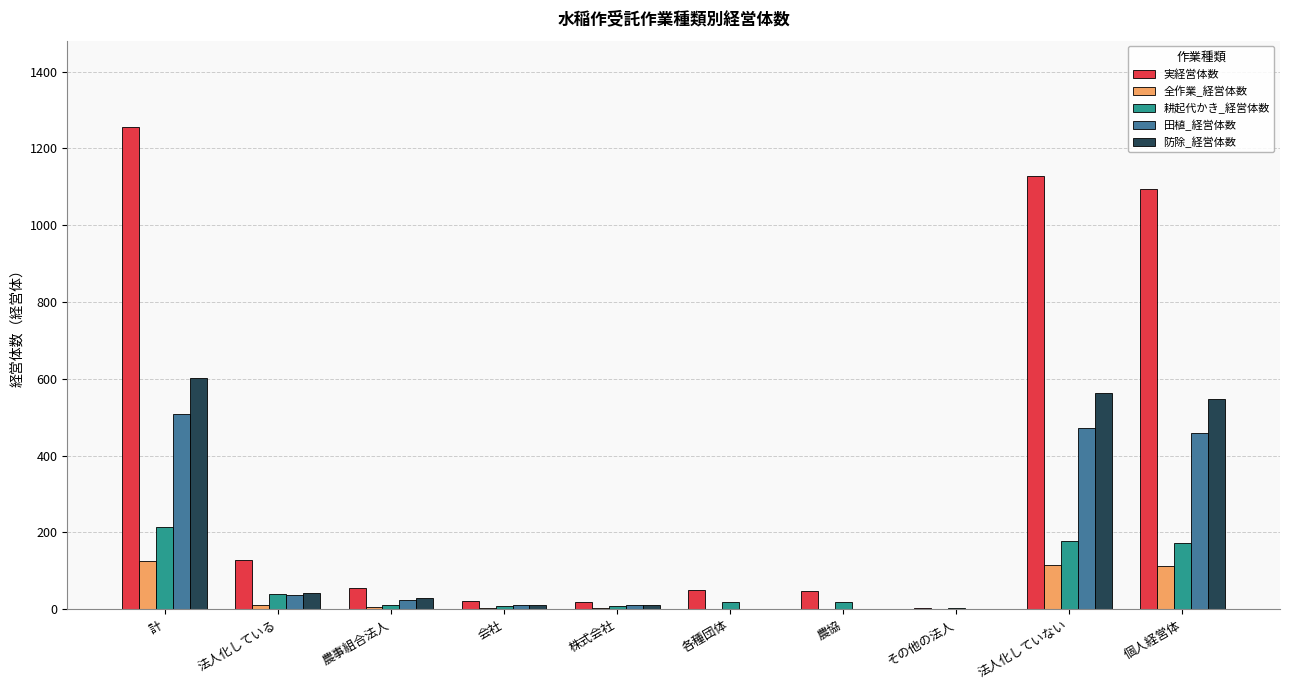

At which label does 全作業_経営体数 first exceed 6?

計